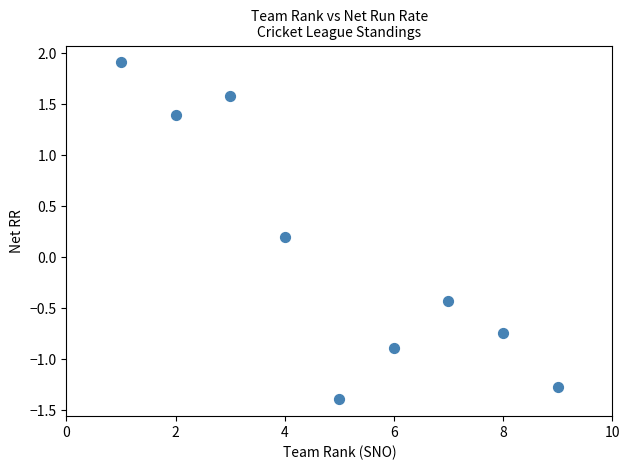

What is the range of X values (max minus min)?

8.0